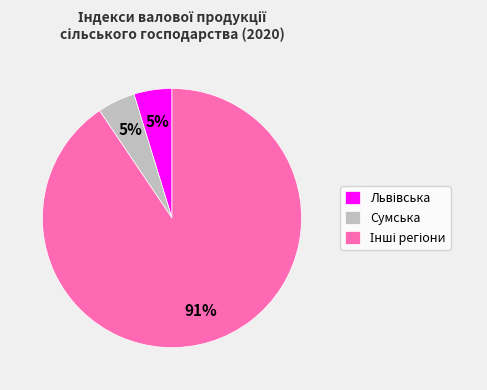

To the nearest percent, what is the average slice percentage?

33%